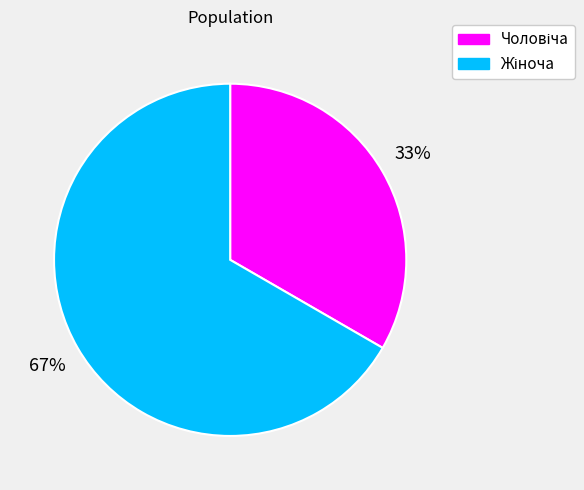

To the nearest percent, what is the average slice percentage?

50%